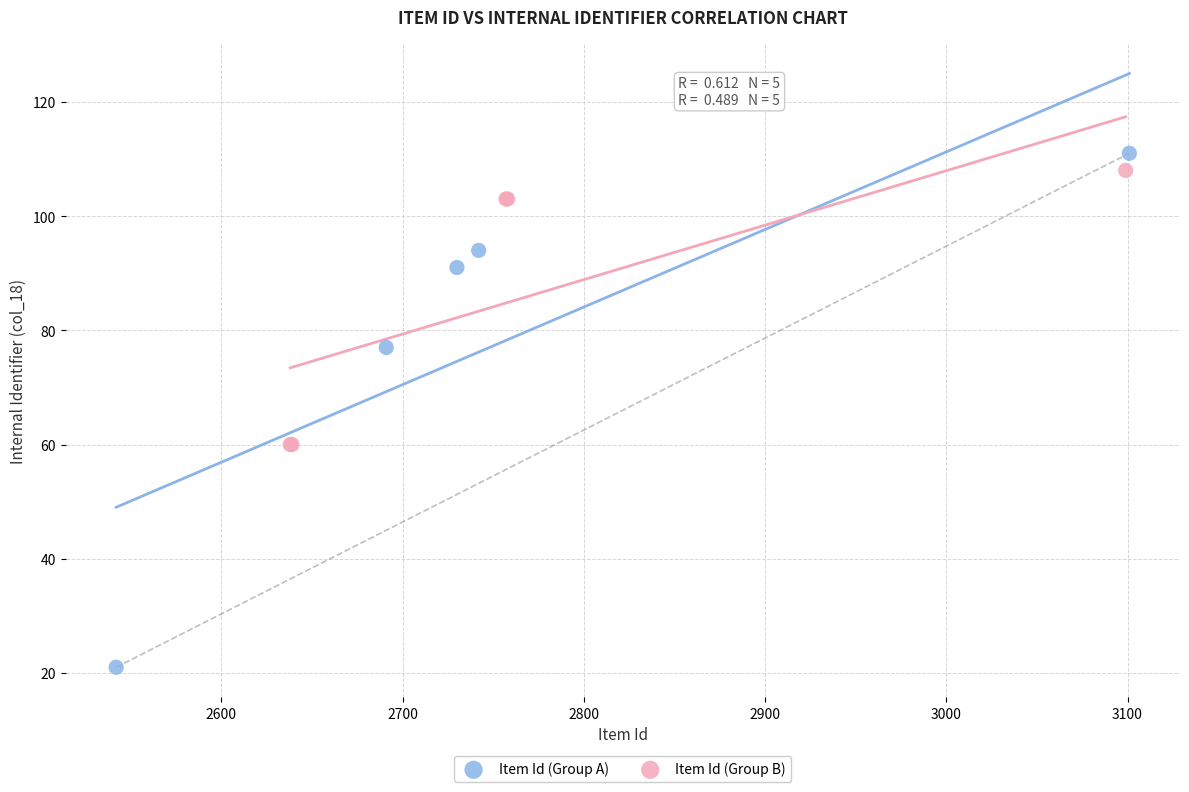

Which series reaches the minimum Y coordinate?

Item Id (Group A)